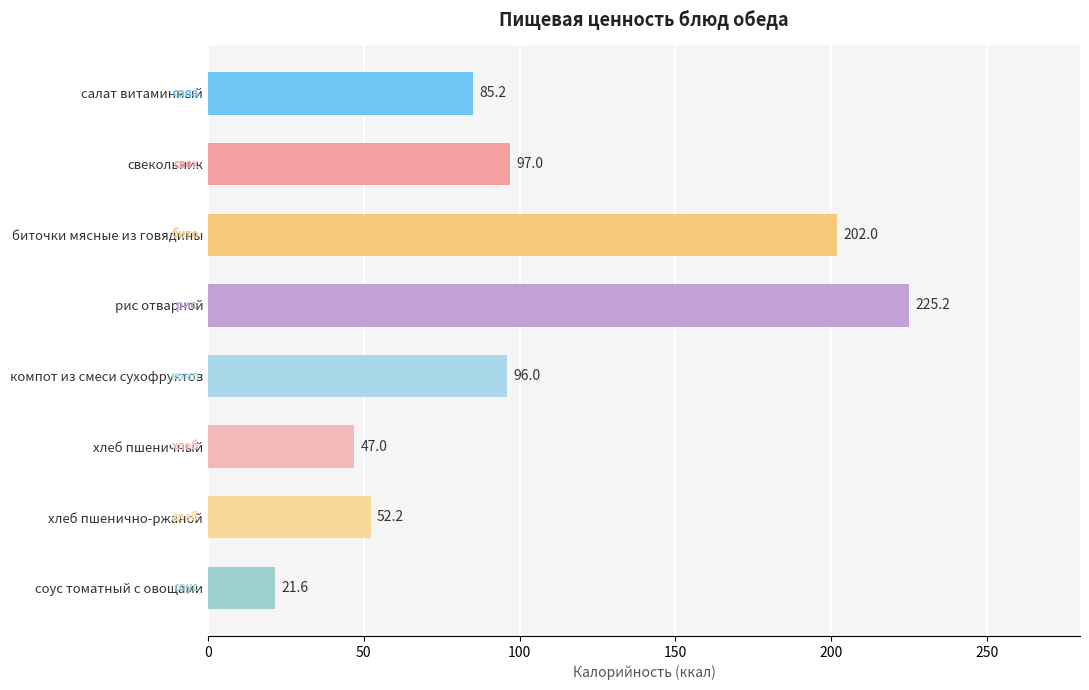

True or false: the data shows 202.0 at биточки мясные из говядины.

True